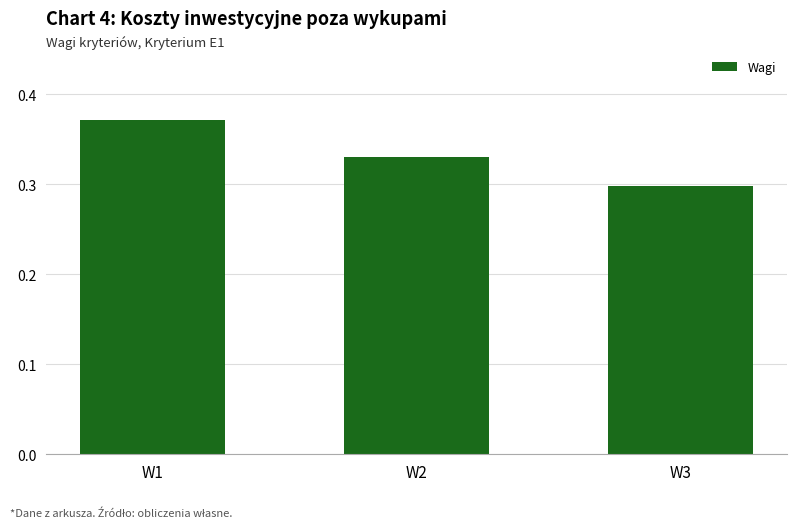

What is the sum of all values?

1.0